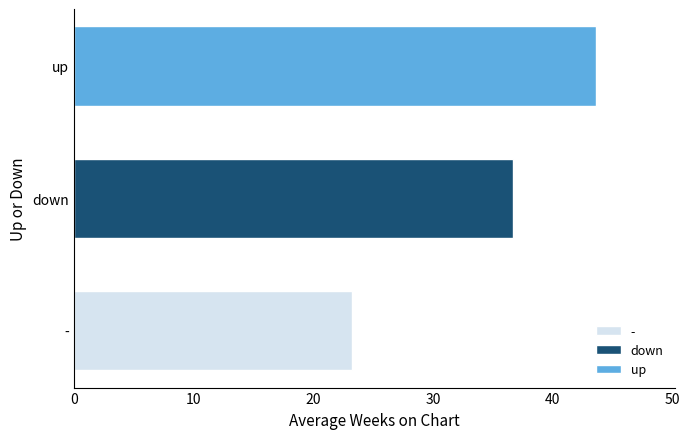

What is the change in value from - to down?

+13.4